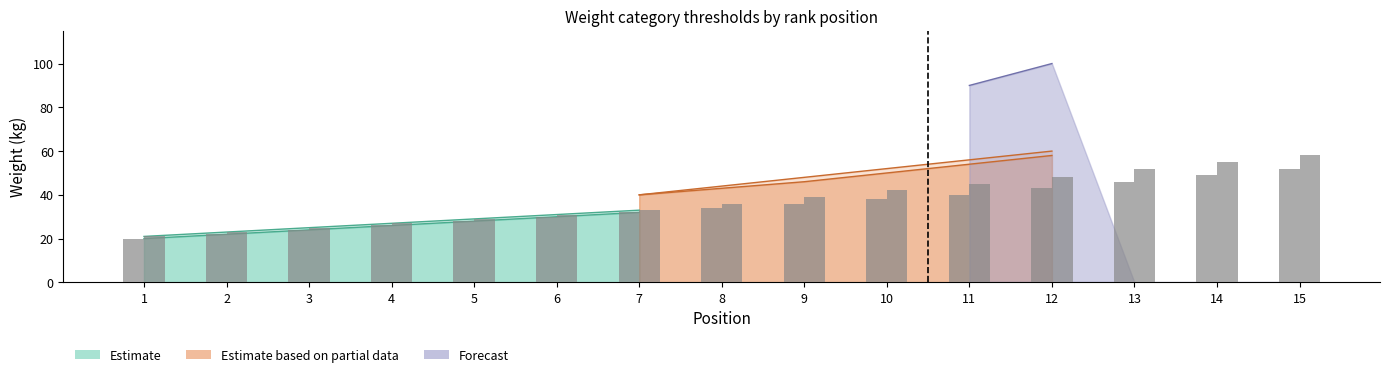

Between 14 and 7, which is larger?

14